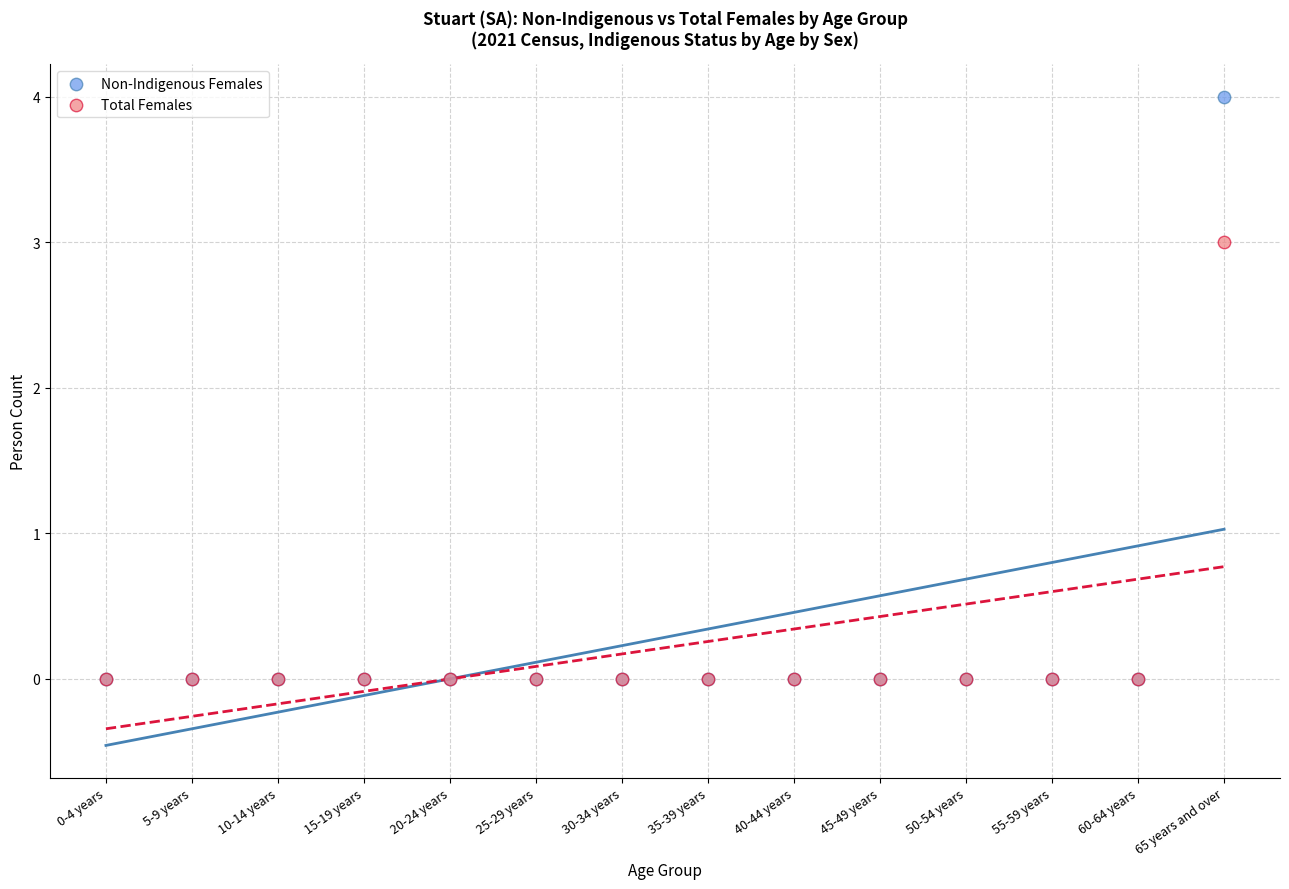

Which series reaches the maximum Y coordinate?

Non-Indigenous Females